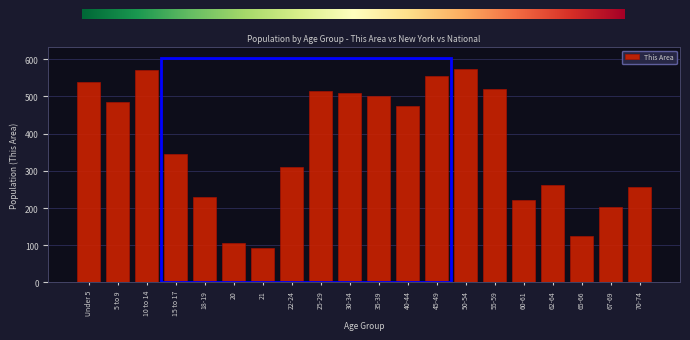

What is the label of the 3rd bar from the left?

10 to 14